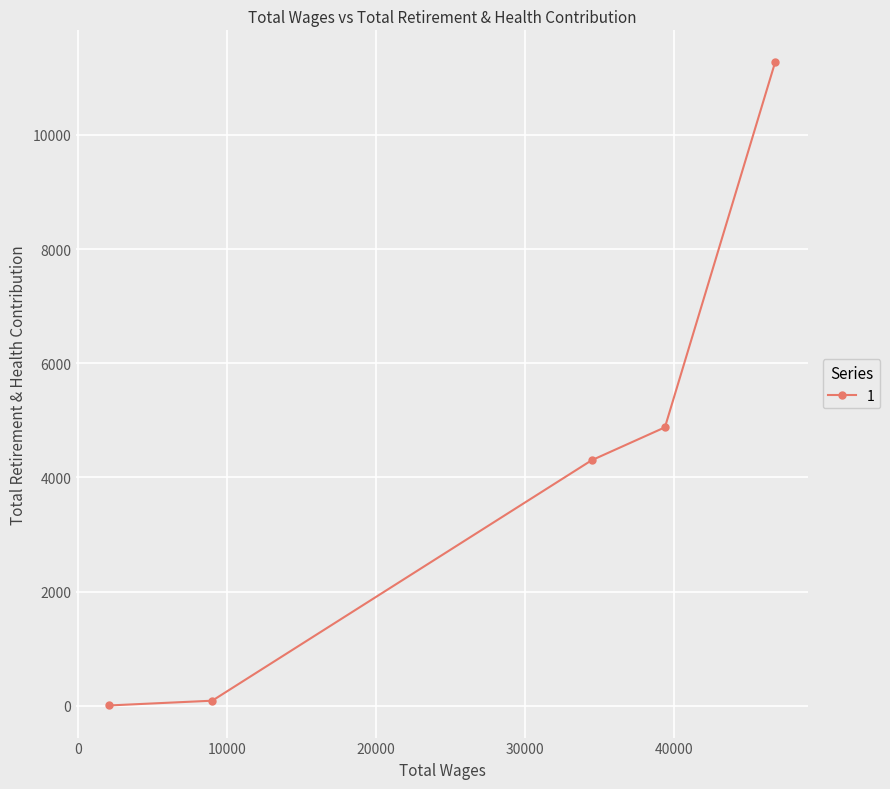

Rank the categories by value from lowest to highest.

2100, 9006, 34495, 39418, 46817